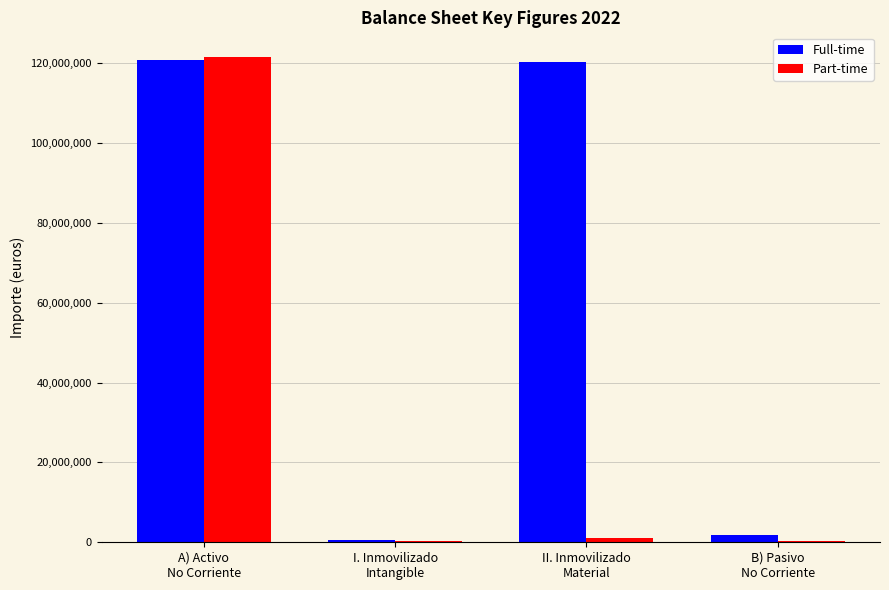

How many series are shown in this chart?

2